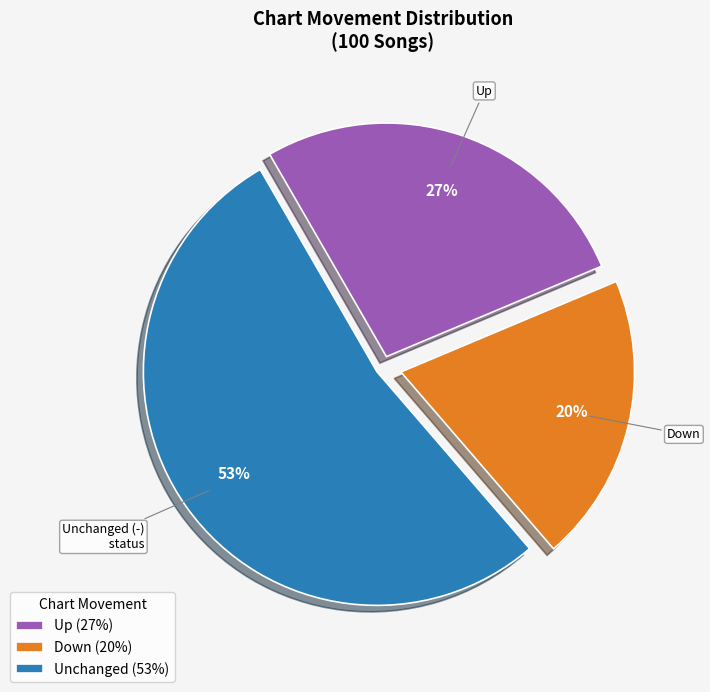

Is there a majority slice in this chart?

Yes